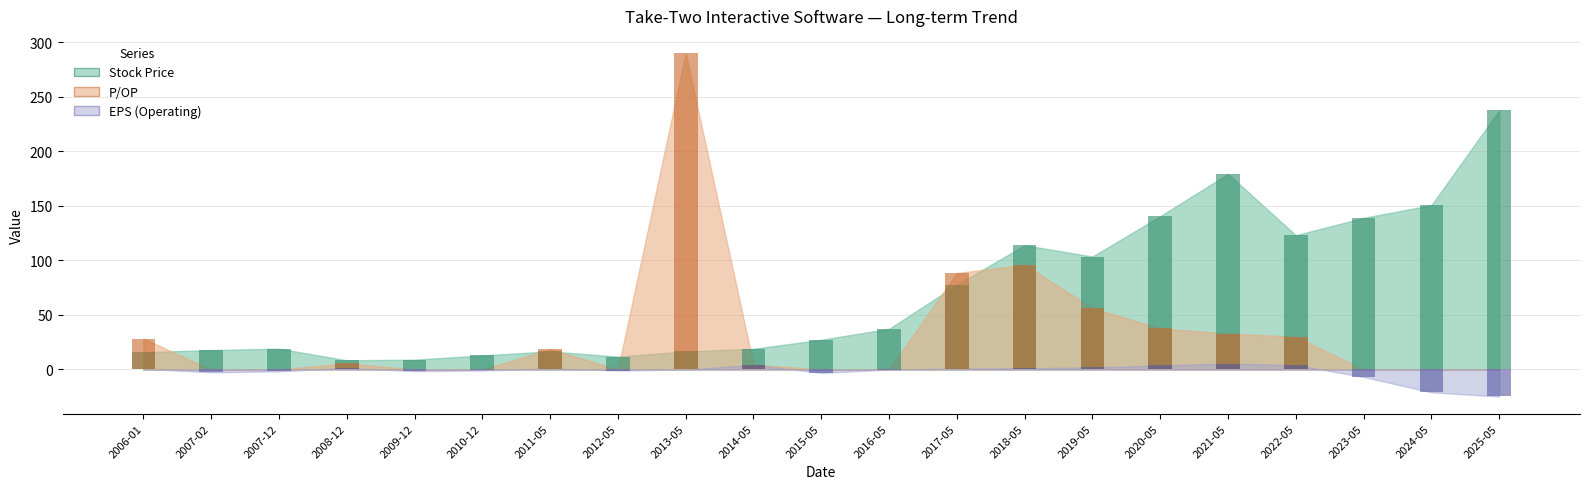

What is the value of the EPS (Operating) bar at the 4th from the left?

1.5